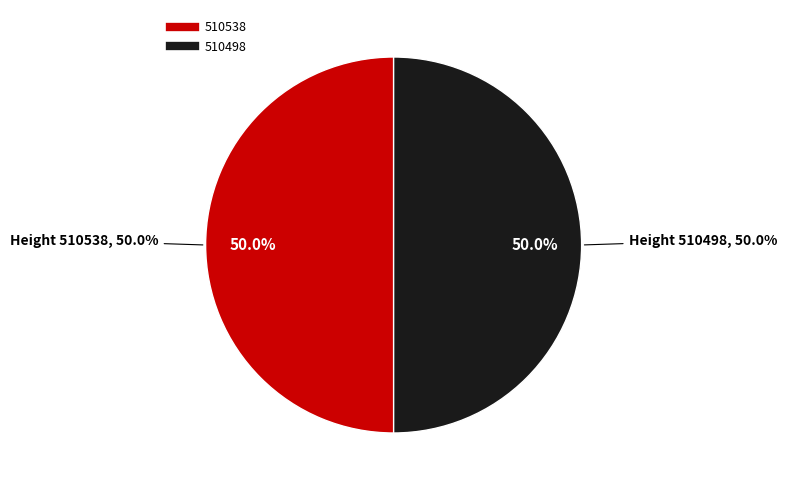

Rank the categories by value from highest to lowest.

510538, 510498